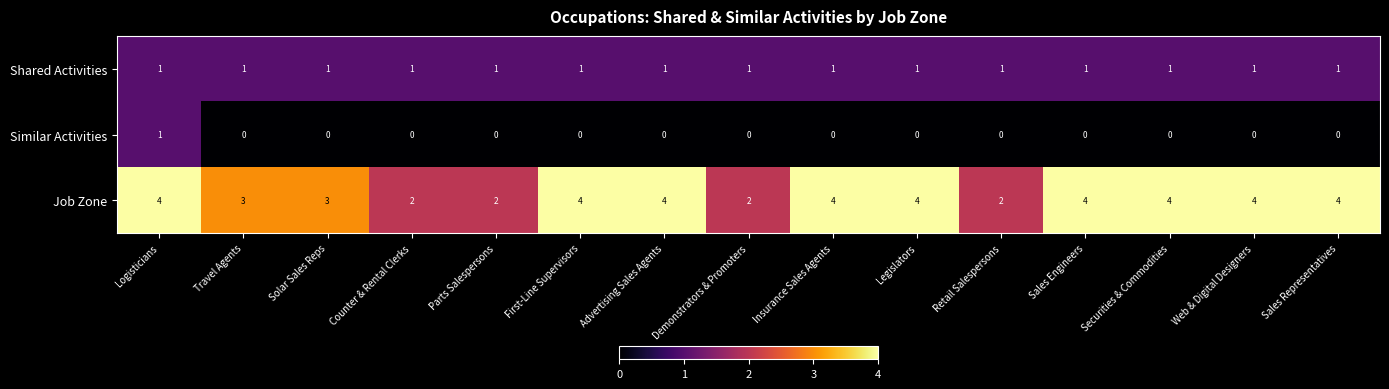

What is the sum of all Job Zone values?

50